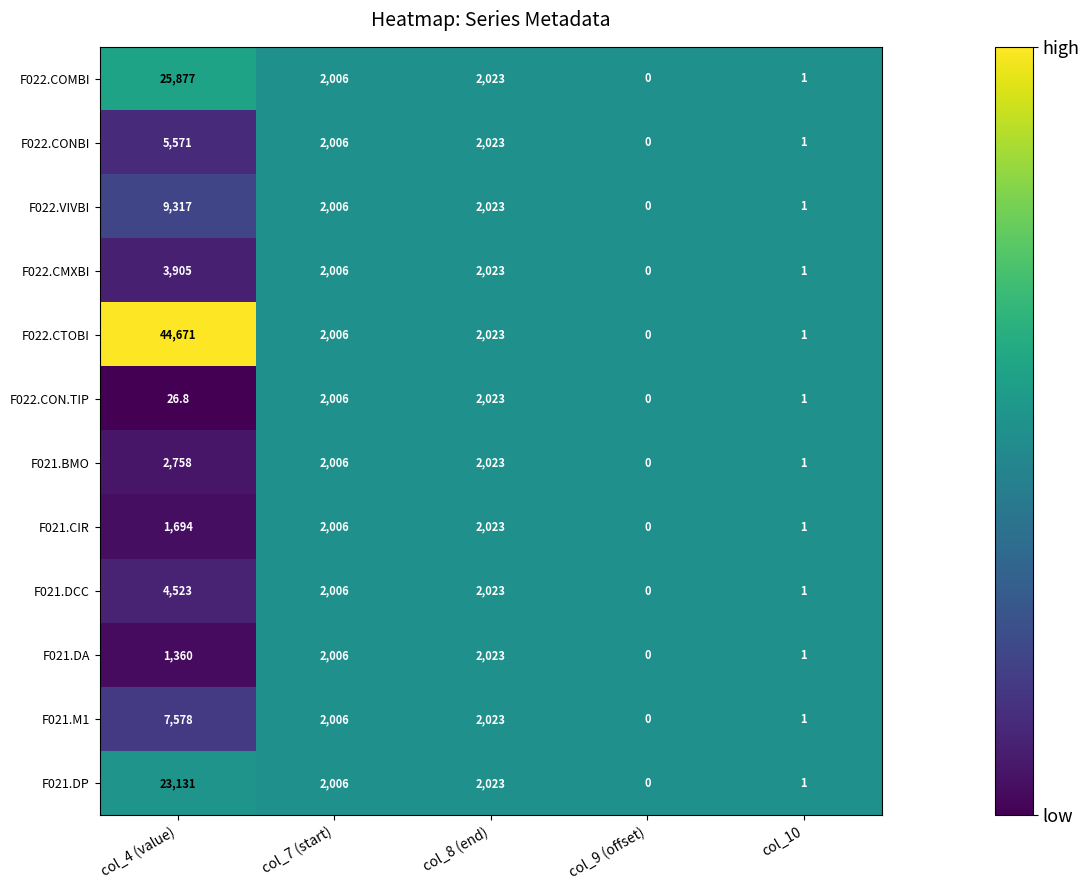

How many series are shown in this chart?

12